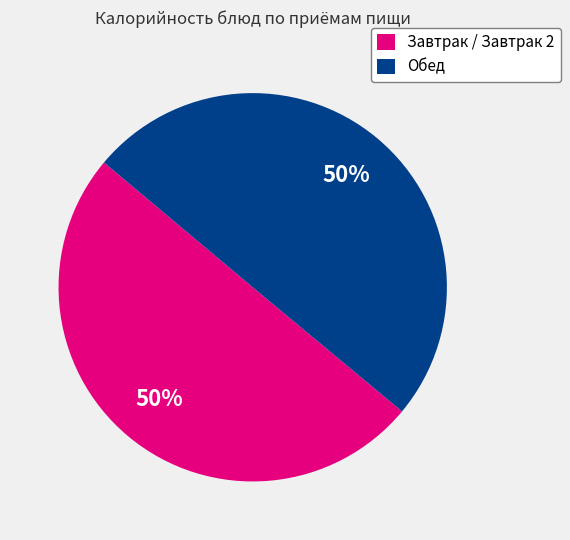

To the nearest percent, what portion does Обед represent?

50%